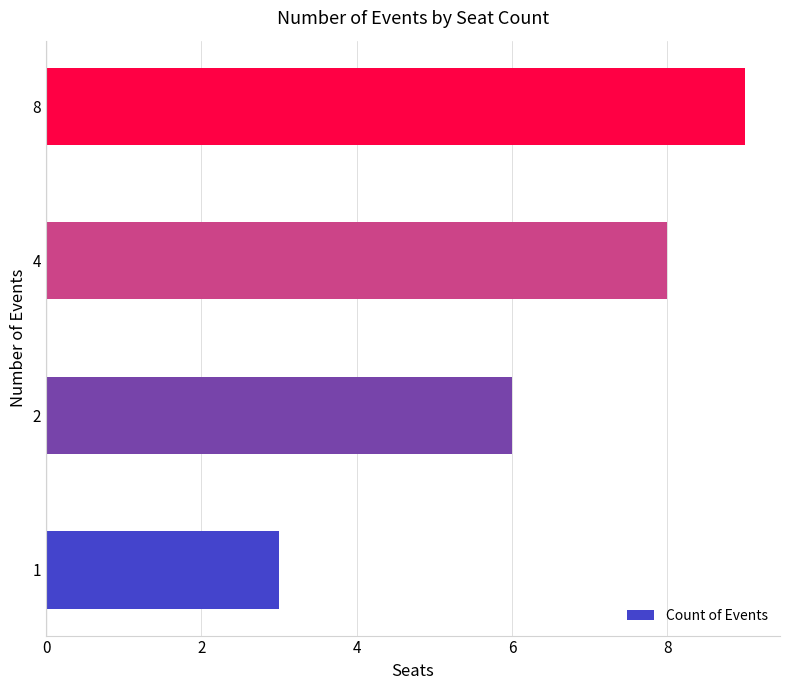

How many bars are there in total?

4